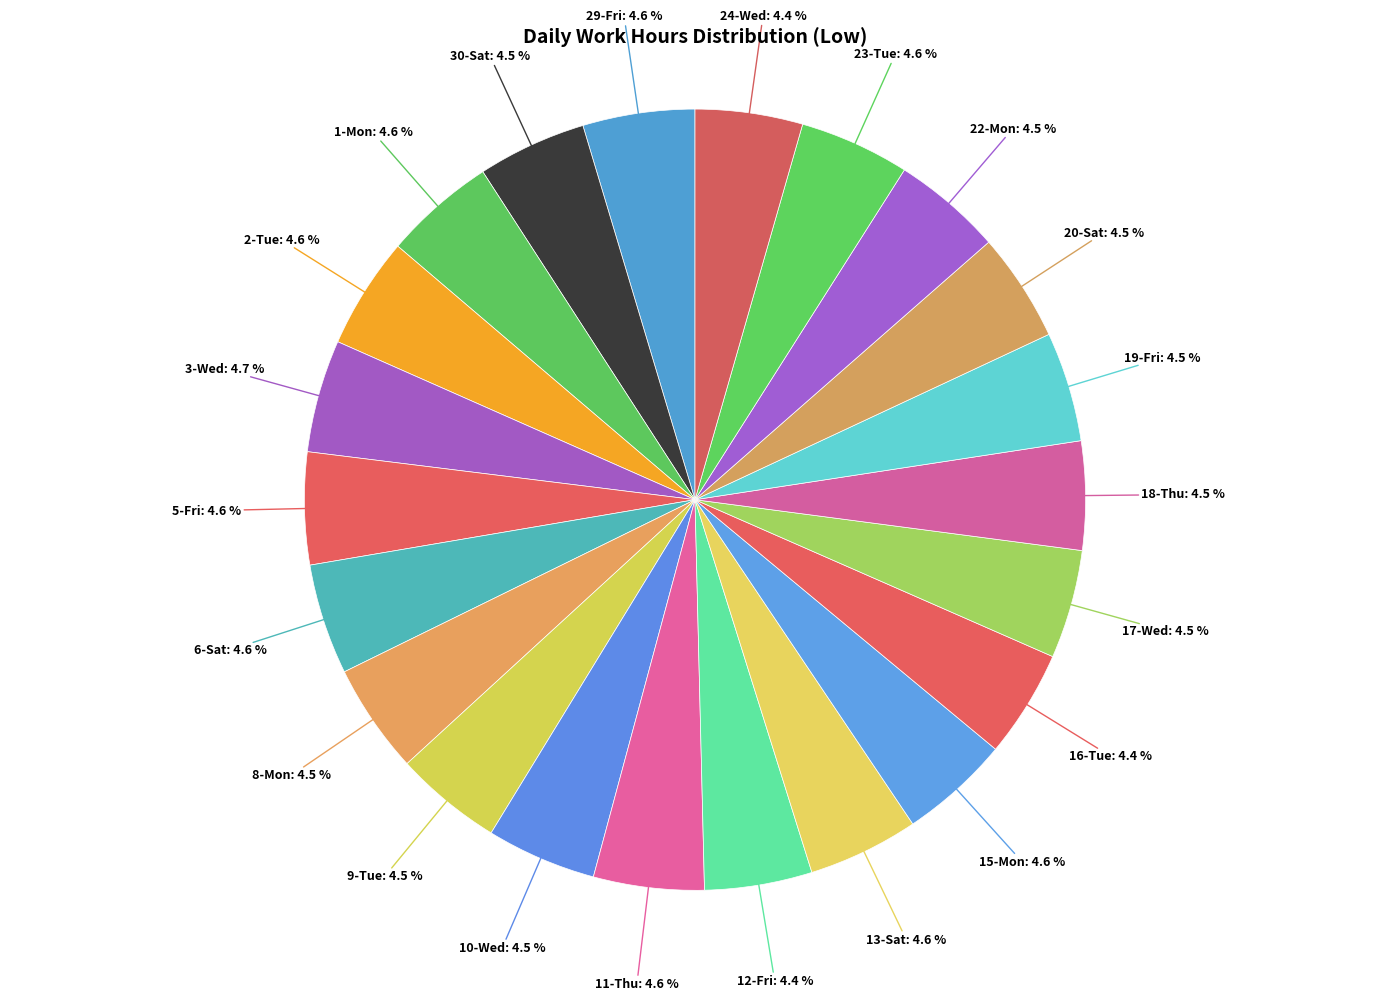

Does any single category account for the majority?

No